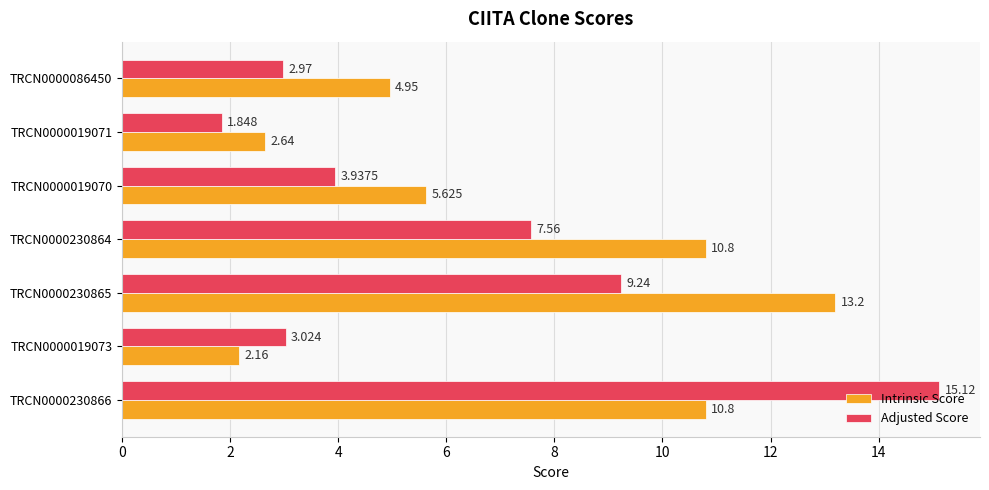

Which series has the largest total across all categories?

Intrinsic Score